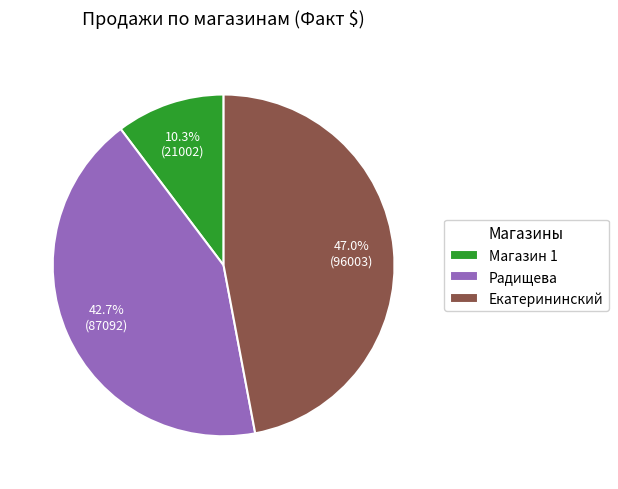

To the nearest percent, what is the average slice percentage?

33%